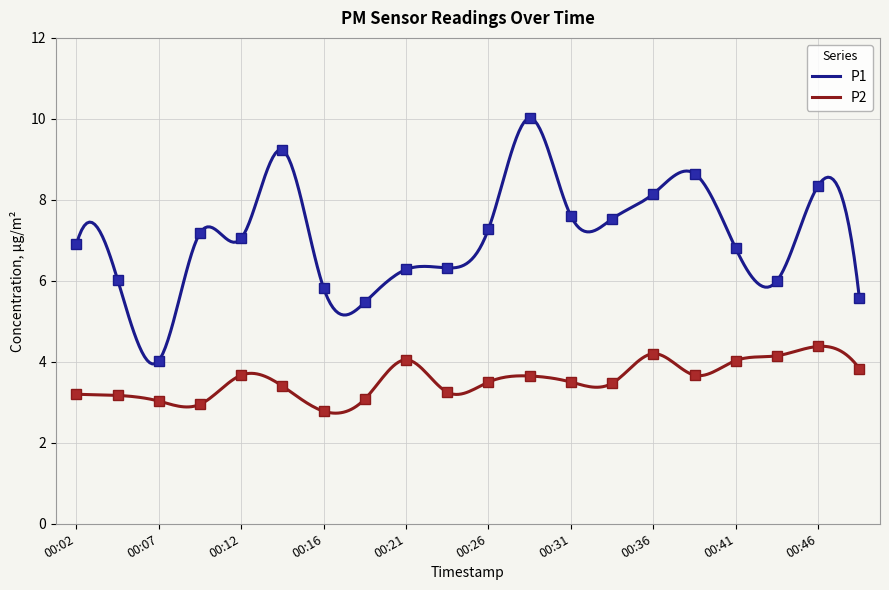

Which label corresponds to the largest value in the chart?

00:29